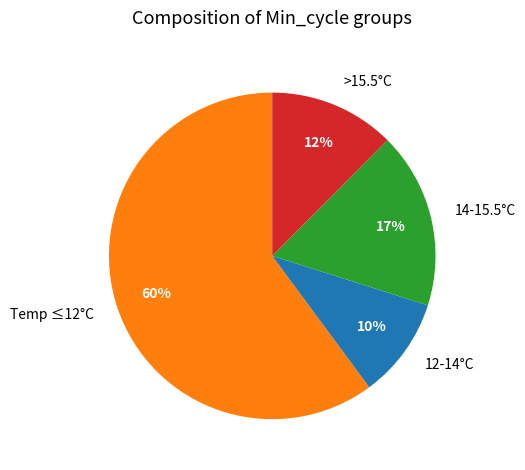

Is there a majority slice in this chart?

Yes